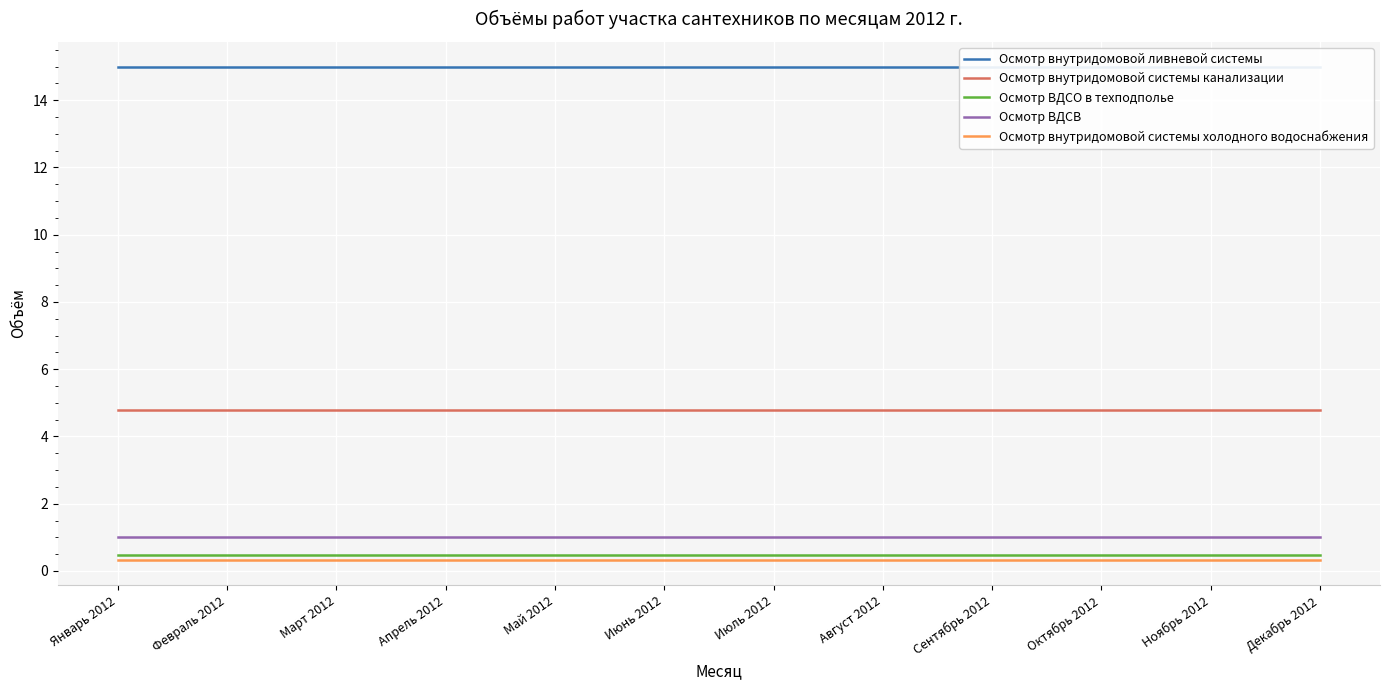

Between Январь 2012 and Октябрь 2012, which series saw the biggest shift?

Осмотр внутридомовой ливневой системы